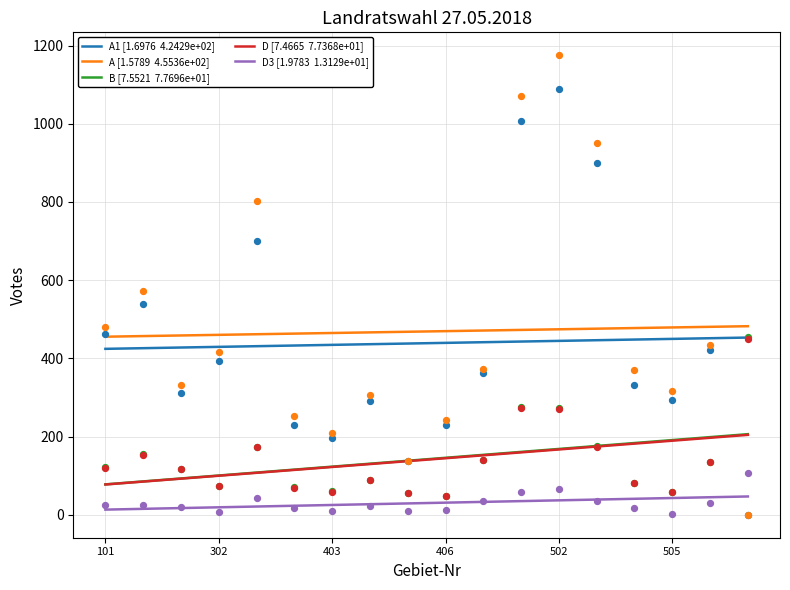

At which category is the sum across all series the highest?

502